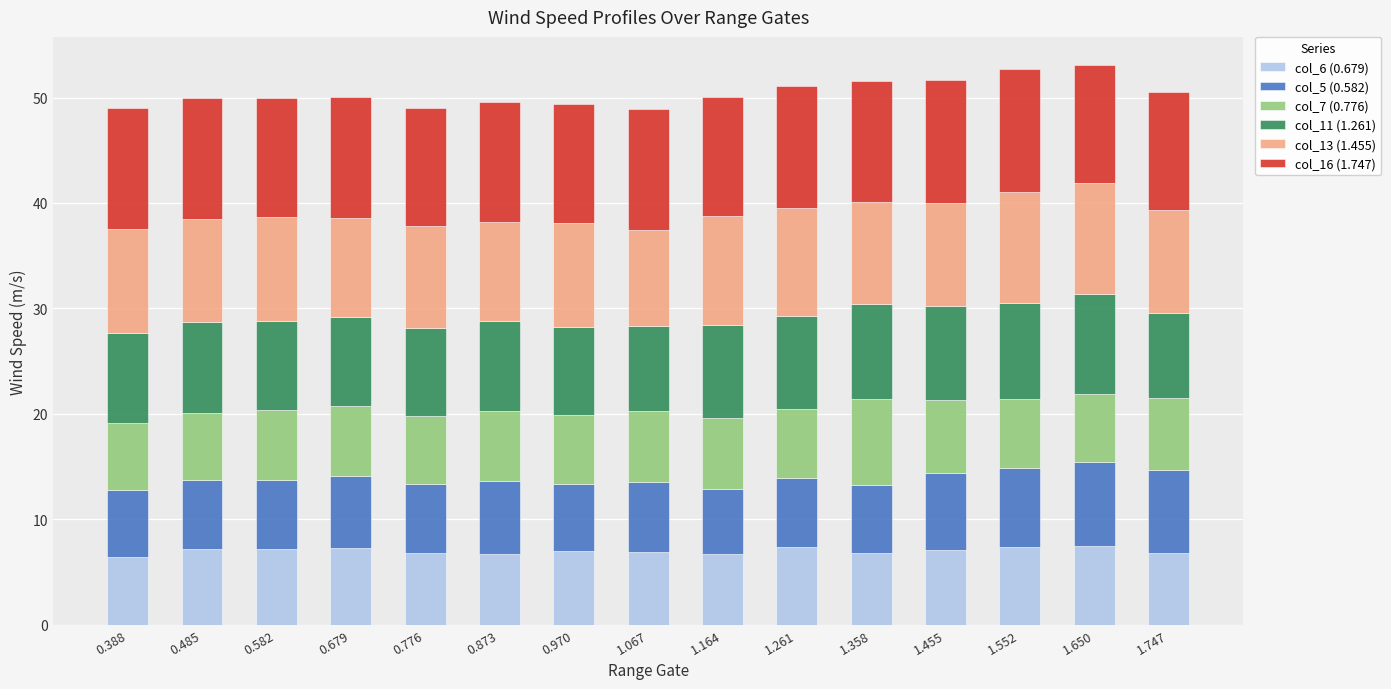

What is the total value across all series at 0.776?

49.0